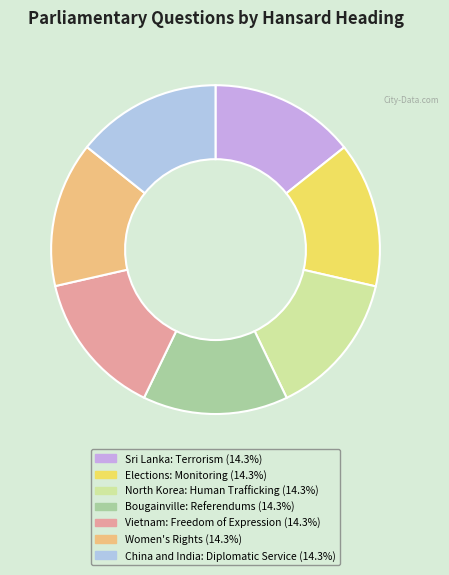

Is there a majority slice in this chart?

No